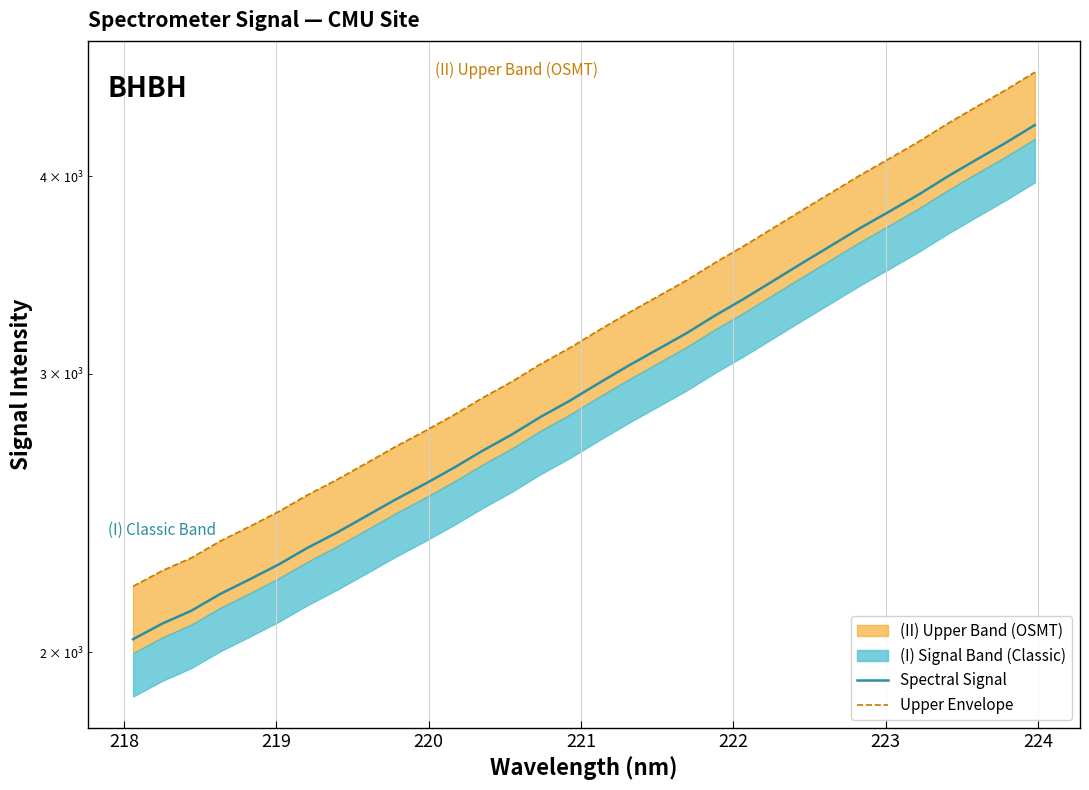

Which series has the largest total across all categories?

Upper Envelope